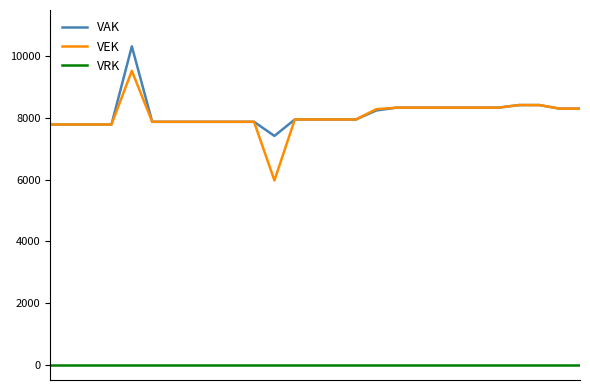

Rank the series by their maximum value, from highest to lowest.

VAK, VEK, VRK